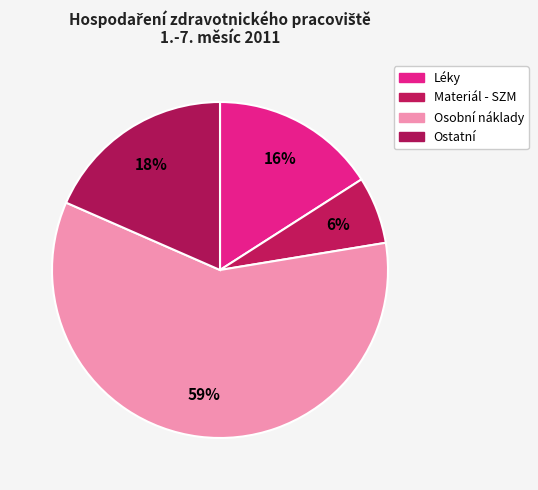

What percentage is the Materiál - SZM slice, to the nearest percent?

6%